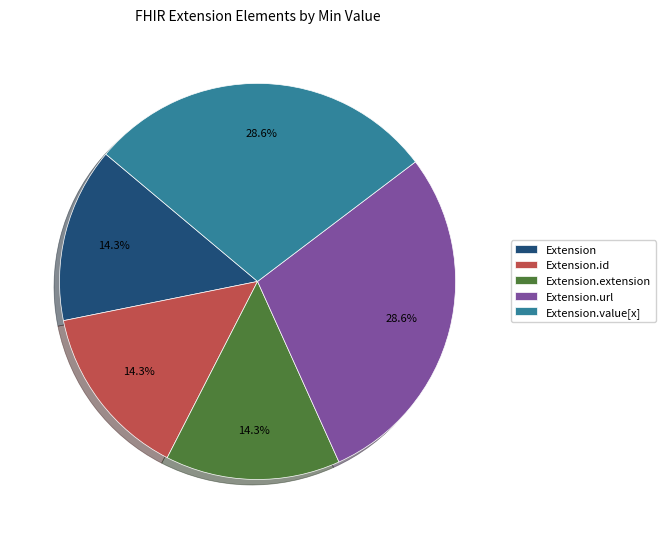

Which has a higher value, Extension.value[x] or Extension.id?

Extension.value[x]